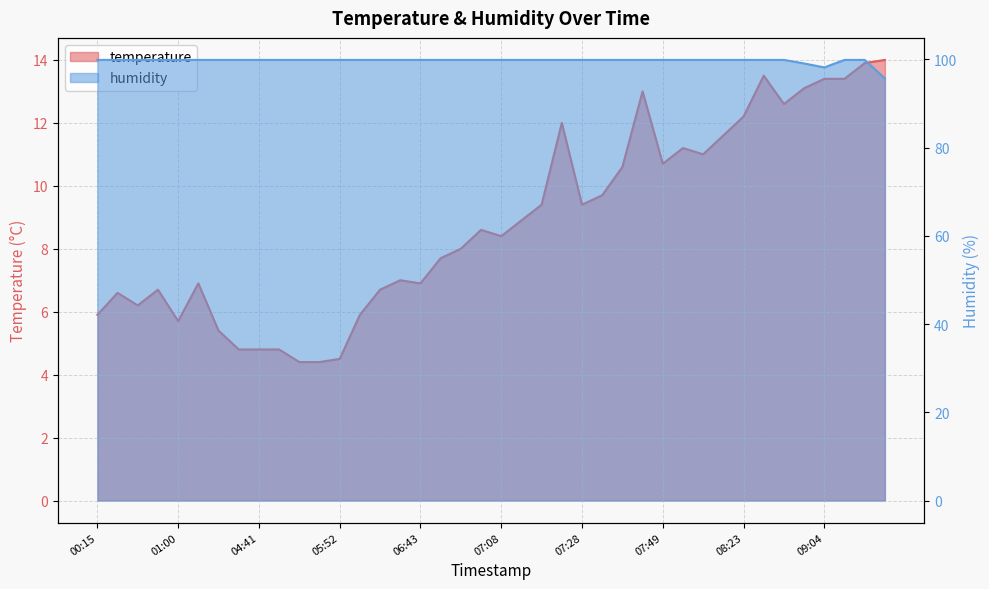

How many interior local valleys does the humidity series have?

1